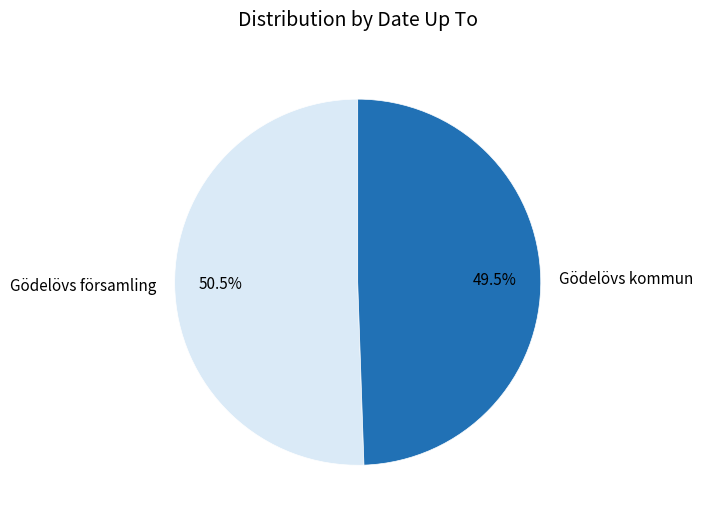

Is Gödelövs församling the majority of the pie?

Yes